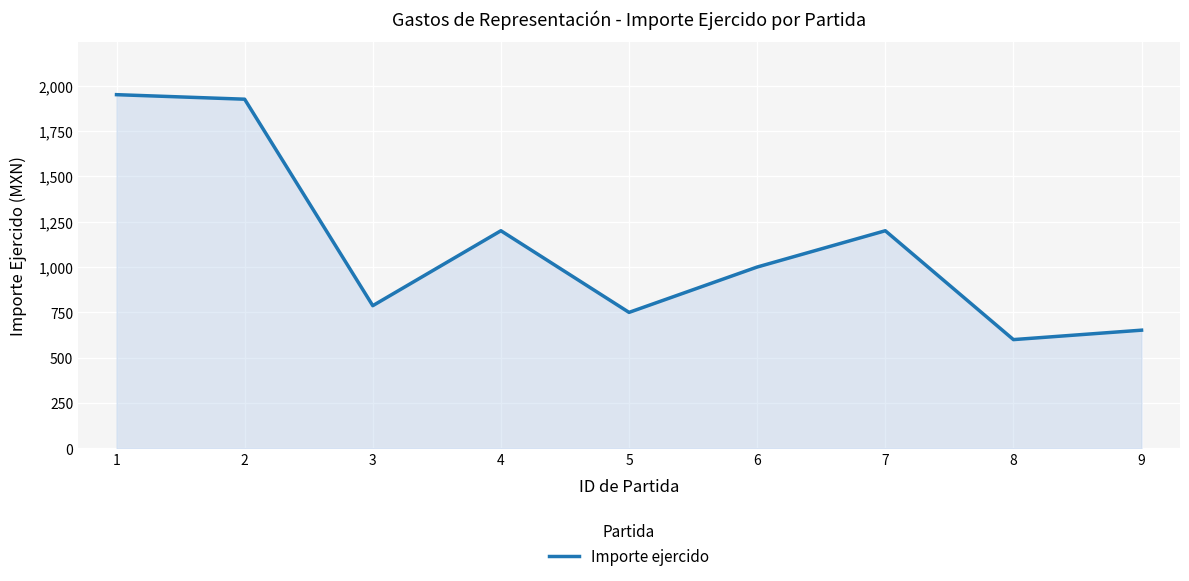

How many lines are shown in the chart?

1